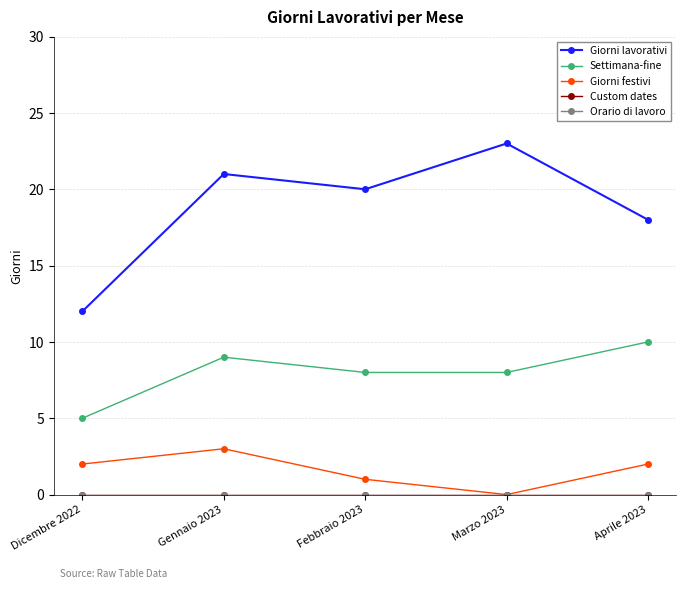

Reading right to left, list all the values displayed in this chart.

Giorni lavorativi: 18	23	20	21	12
Settimana-fine: 10	8	8	9	5
Giorni festivi: 2	0	1	3	2
Custom dates: 0	0	0	0	0
Orario di lavoro: 0	0	0	0	0